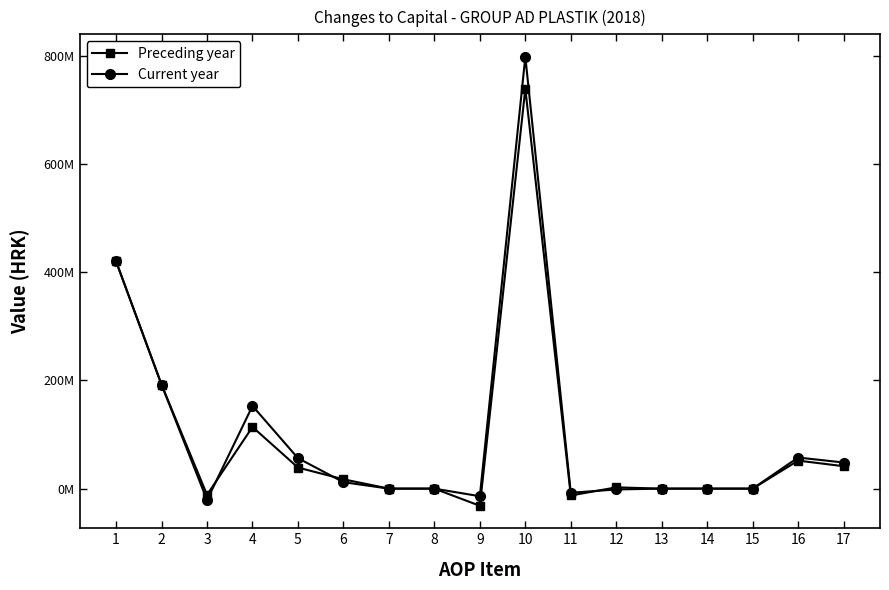

At 9, list the series in order from largest to smallest.

Current year, Preceding year